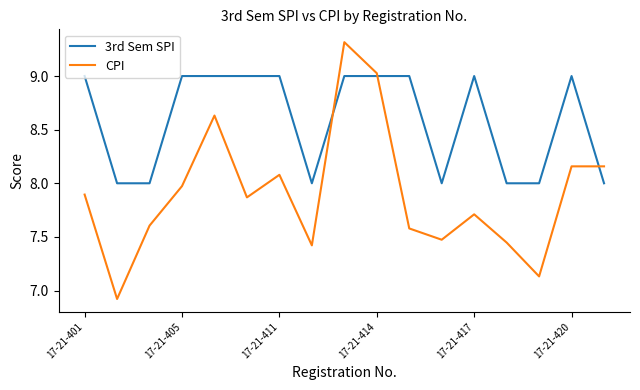

Is this an area chart (filled region under the line)?

No